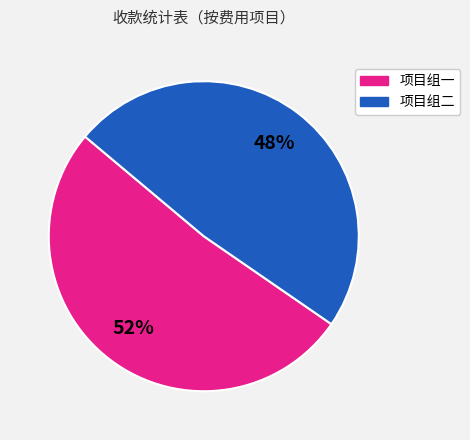

To the nearest percent, what is the average slice percentage?

50%